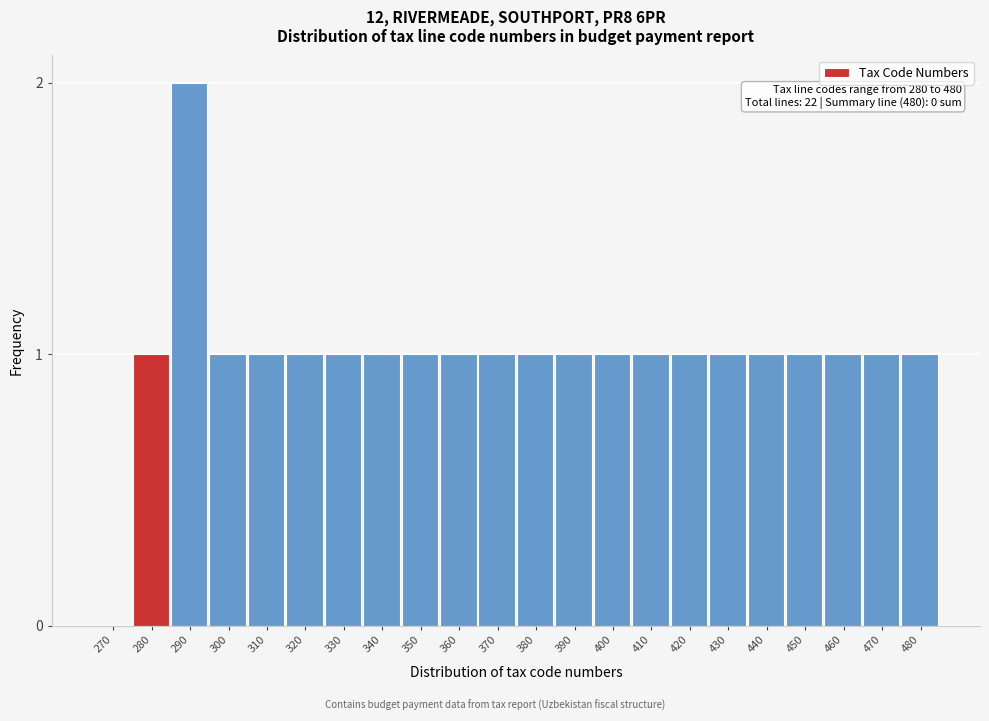

Reading left to right, list all the values displayed in this chart.

270=0	280=1	290=2	300=1	310=1	320=1	330=1	340=1	350=1	360=1	370=1	380=1	390=1	400=1	410=1	420=1	430=1	440=1	450=1	460=1	470=1	480=1